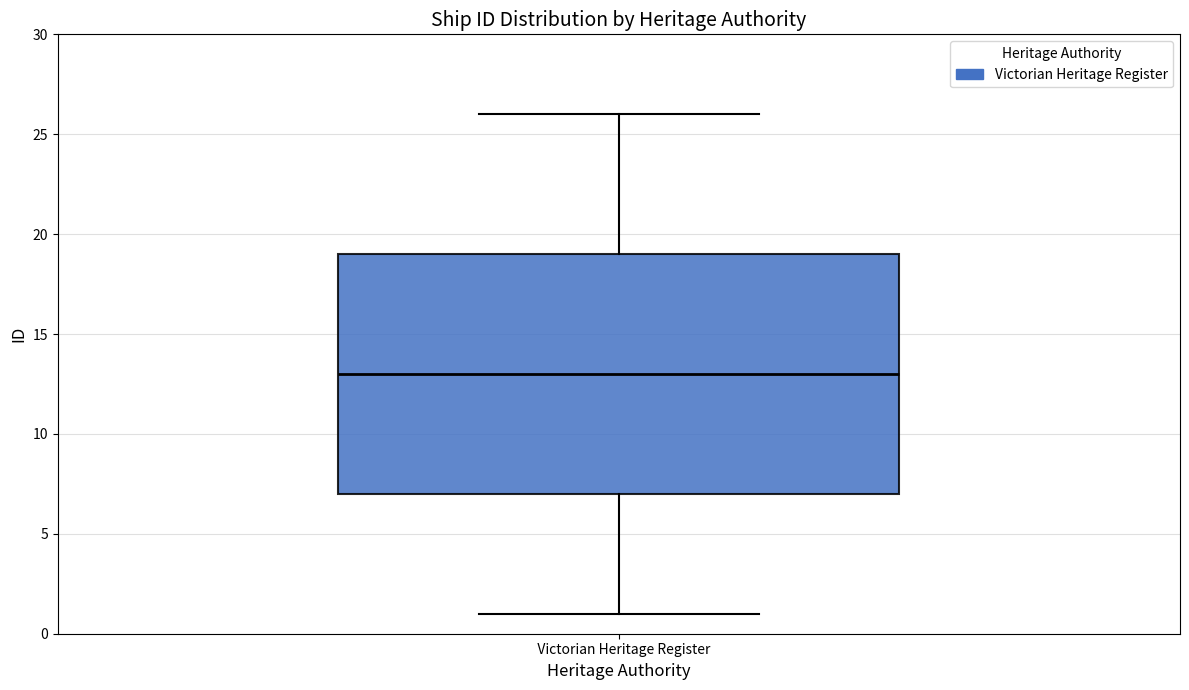

Where is the upper edge of the box for Victorian Heritage Register on the y-axis? The values are not printed on the chart, so give them approximately, as read against the axis.

19